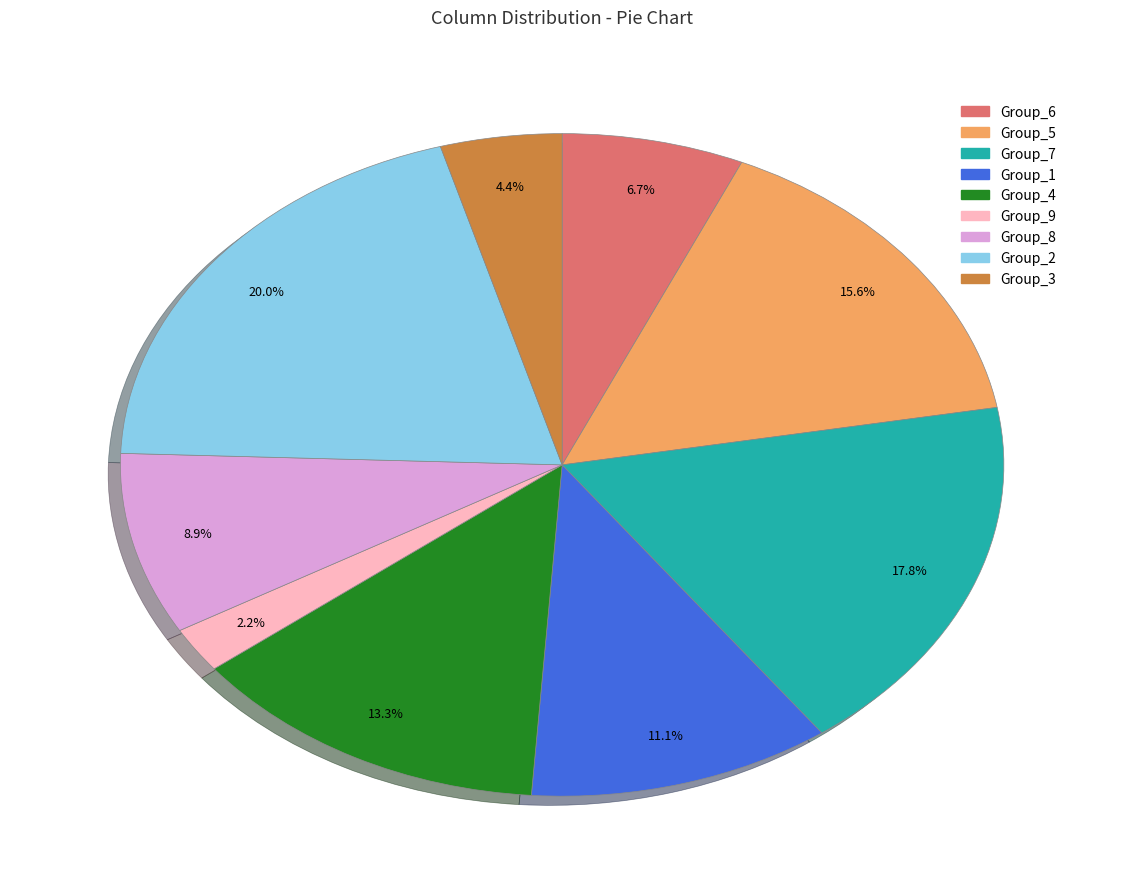

Is there a majority slice in this chart?

No